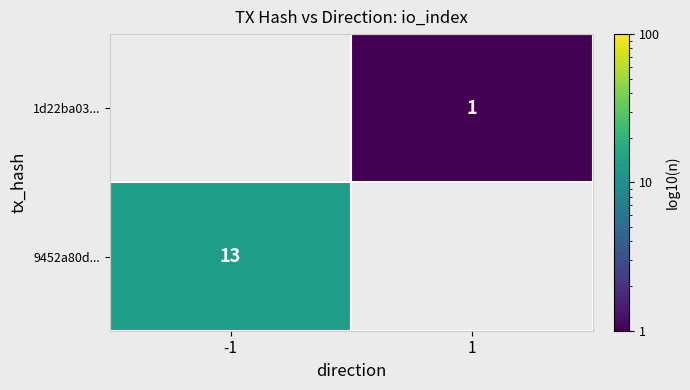

True or false: 9452a80d... has a value of 3.6 at -1.

False